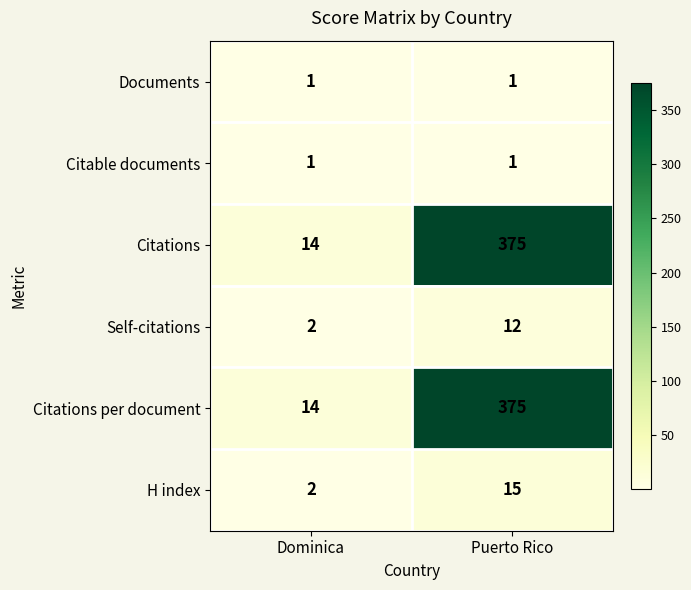

Reading left to right, what are all the values shown in this chart?

Documents: Dominica=1	Puerto Rico=1
Citable documents: Dominica=1	Puerto Rico=1
Citations: Dominica=14	Puerto Rico=375
Self-citations: Dominica=2	Puerto Rico=12
Citations per document: Dominica=14	Puerto Rico=375
H index: Dominica=2	Puerto Rico=15